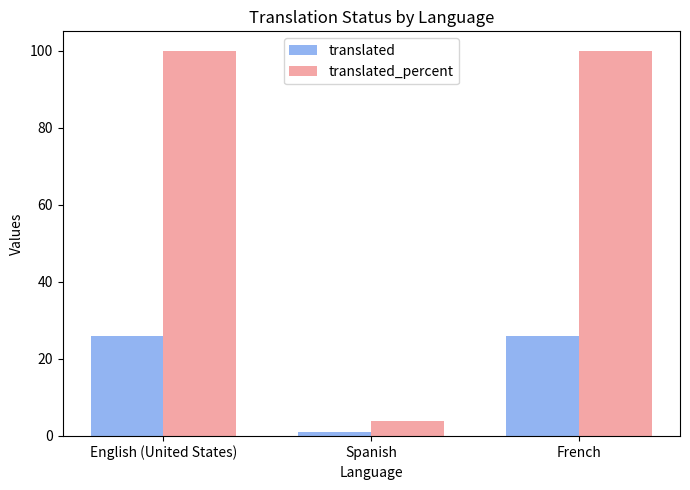

Reading left to right, list all the values displayed in this chart.

translated: English (United States)=26.0	Spanish=1.0	French=26.0
translated_percent: English (United States)=100.0	Spanish=3.8	French=100.0